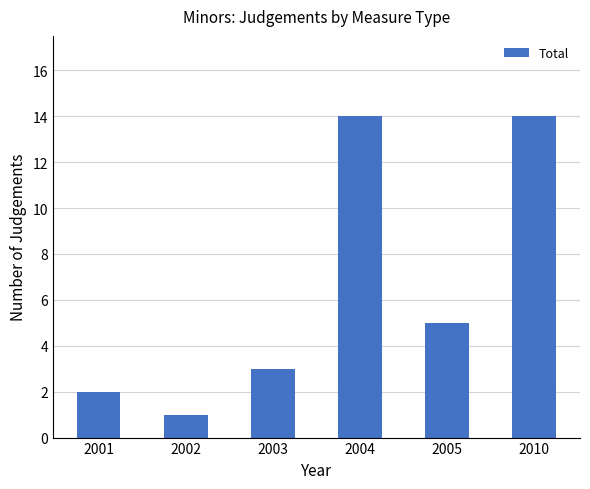

Reading right to left, extract all data points from this chart.

2010=14	2005=5	2004=14	2003=3	2002=1	2001=2